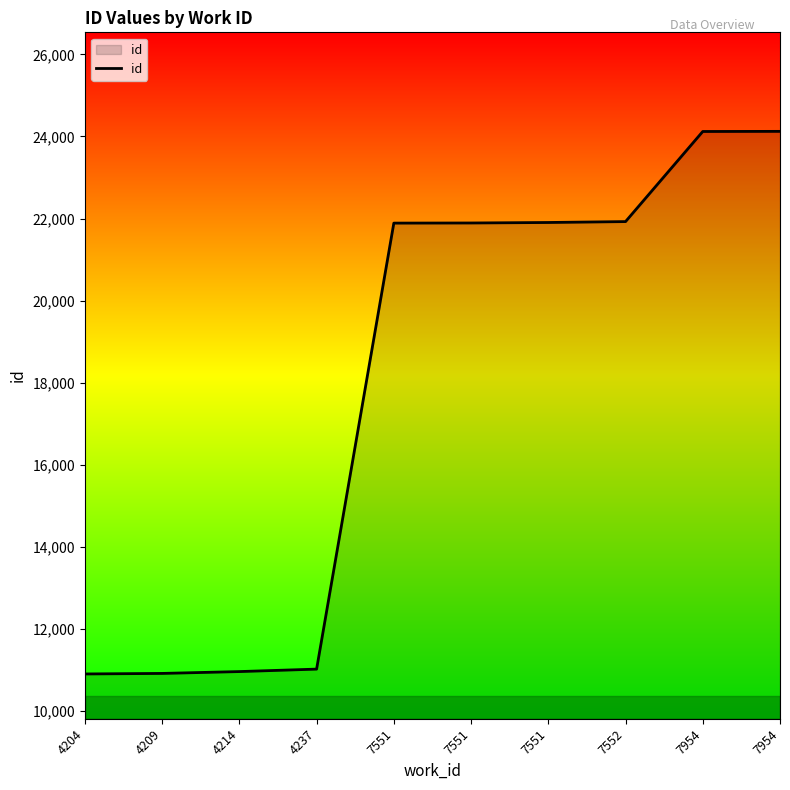

Which has a higher value, 4237 or 4209?

4237